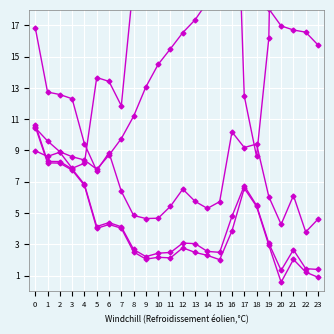

True or false: m_VSPD has more than 1 points higher than both neighbors.

True